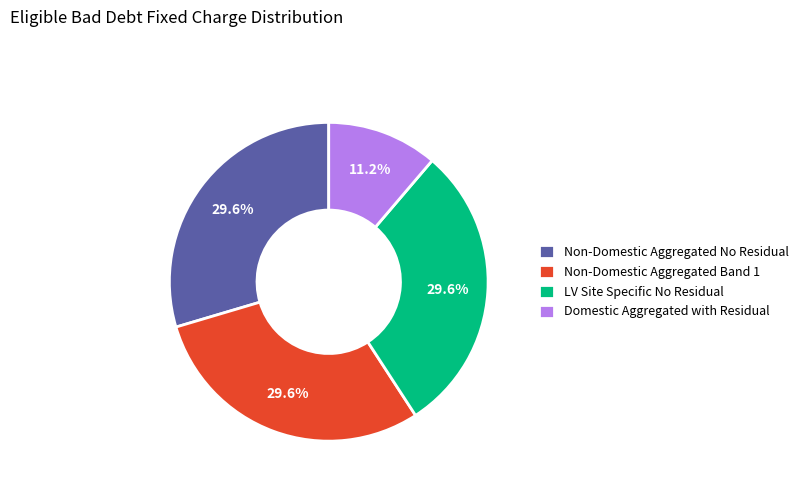

How much of the chart is everything except LV Site Specific No Residual?

70.4%